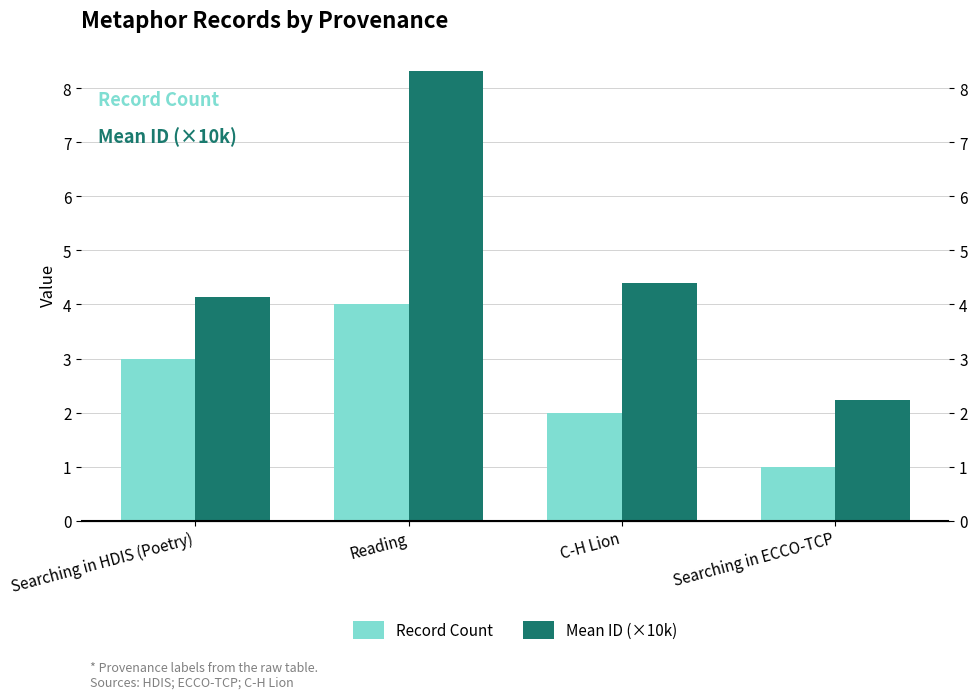

What is the difference between the second highest and second lowest values in the Record Count series?

1.0